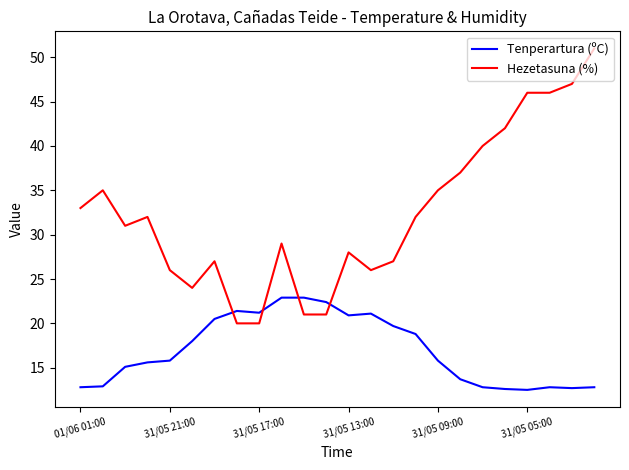

After their last crossing, which series has the higher values: Tenperartura (ºC) or Hezetasuna (%)?

Hezetasuna (%)